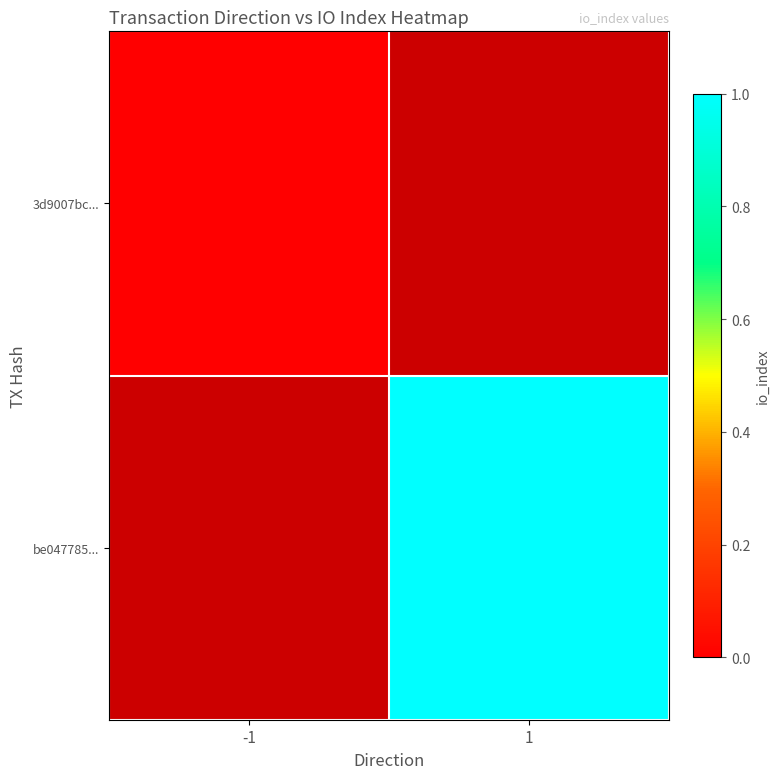

How many data points does each series have?

2